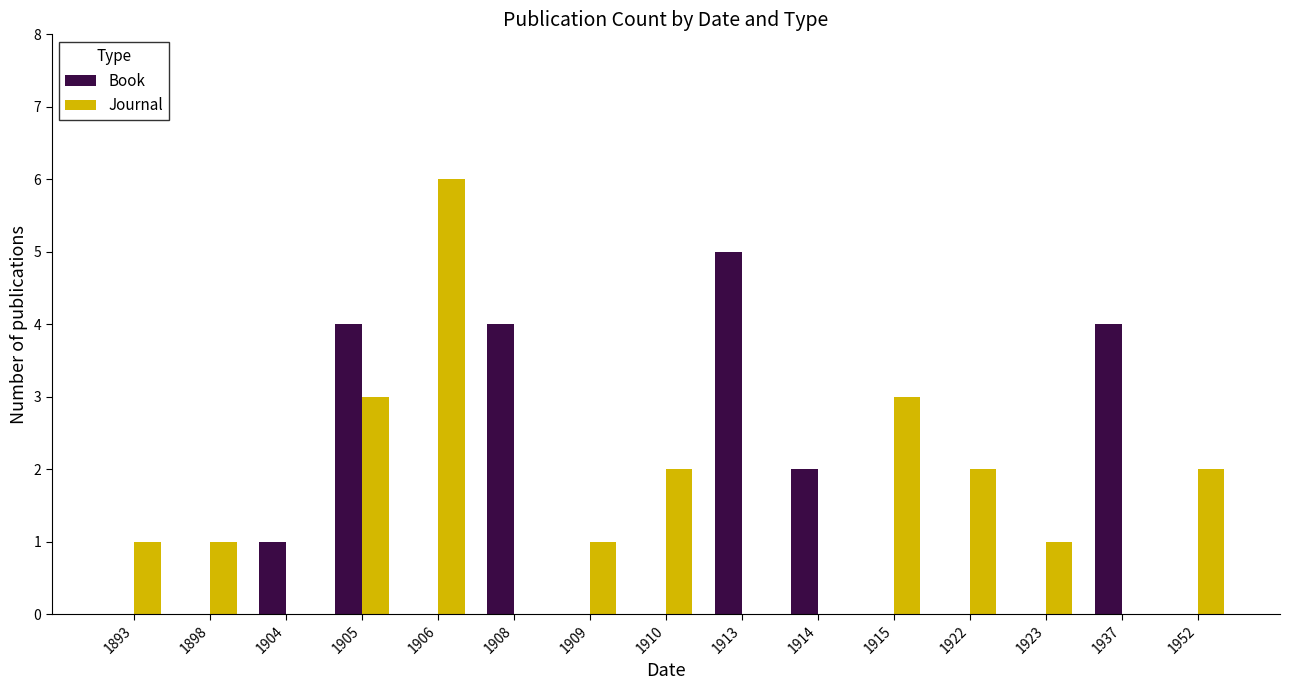

Reading left to right, list all the values displayed in this chart.

Book: 0	0	1	4	0	4	0	0	5	2	0	0	0	4	0
Journal: 1	1	0	3	6	0	1	2	0	0	3	2	1	0	2